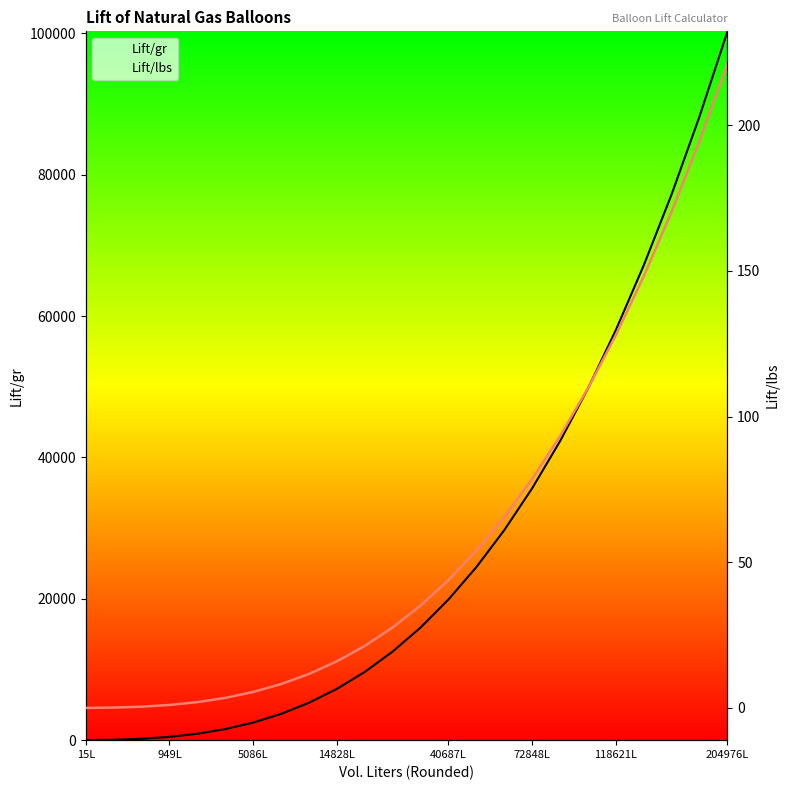

What is the average value of the Lift/gr series?

27206.9